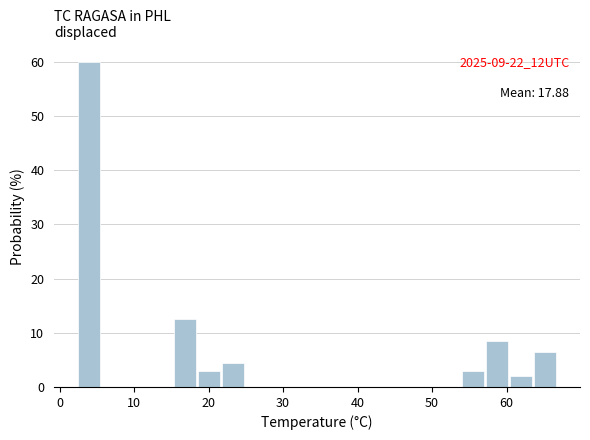

Around what value on the x-axis is the tallest bar? Give the approximate position of its centre, as read against the axis.

4